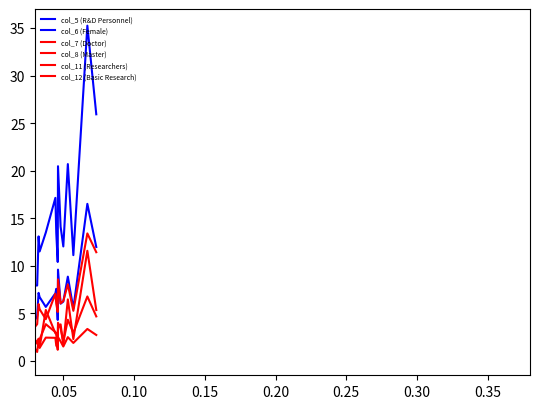

Which series has the largest total across all categories?

col_5 (R&D Personnel)